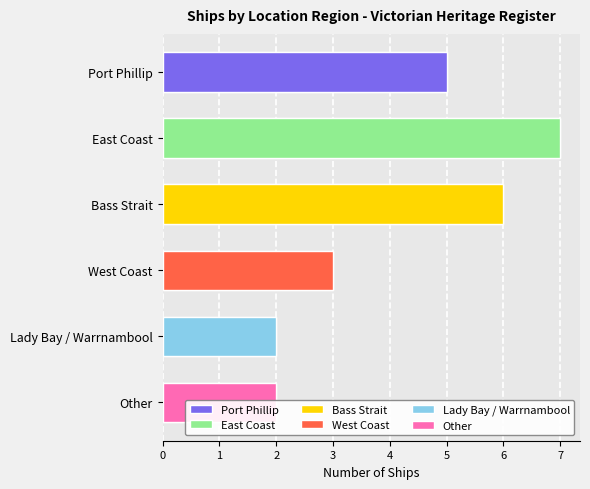

True or false: the data shows 10 at East Coast.

False